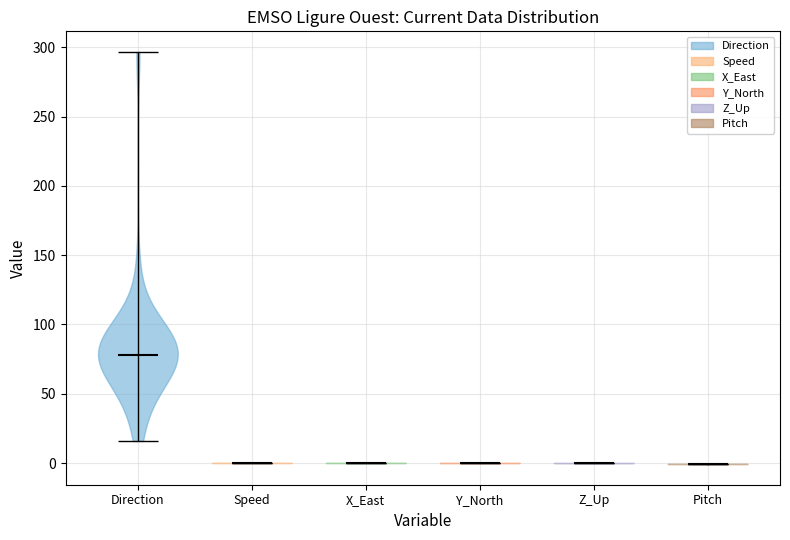

Where does the median line of the violin for Direction sit on the y-axis? The values are not printed on the chart, so give them approximately, as read against the axis.

80